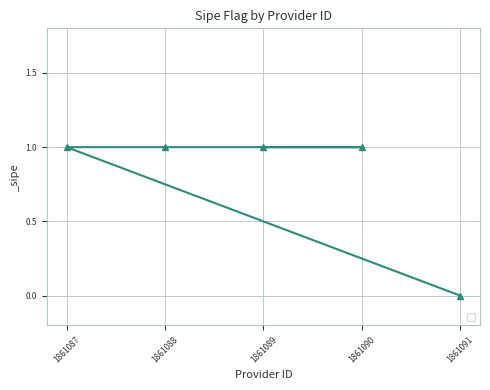

True or false: the data shows 2 at 1861087.

False